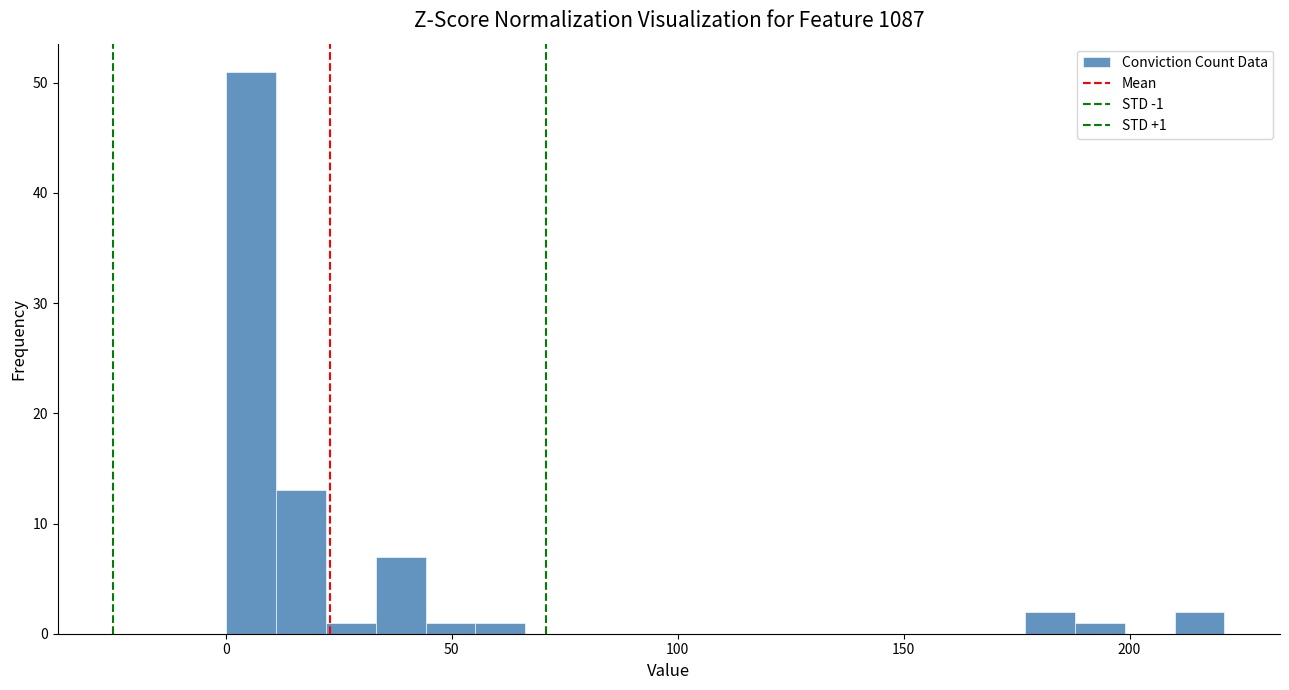

Read against the x-axis, roughly where is the centre of the tallest bar?

5